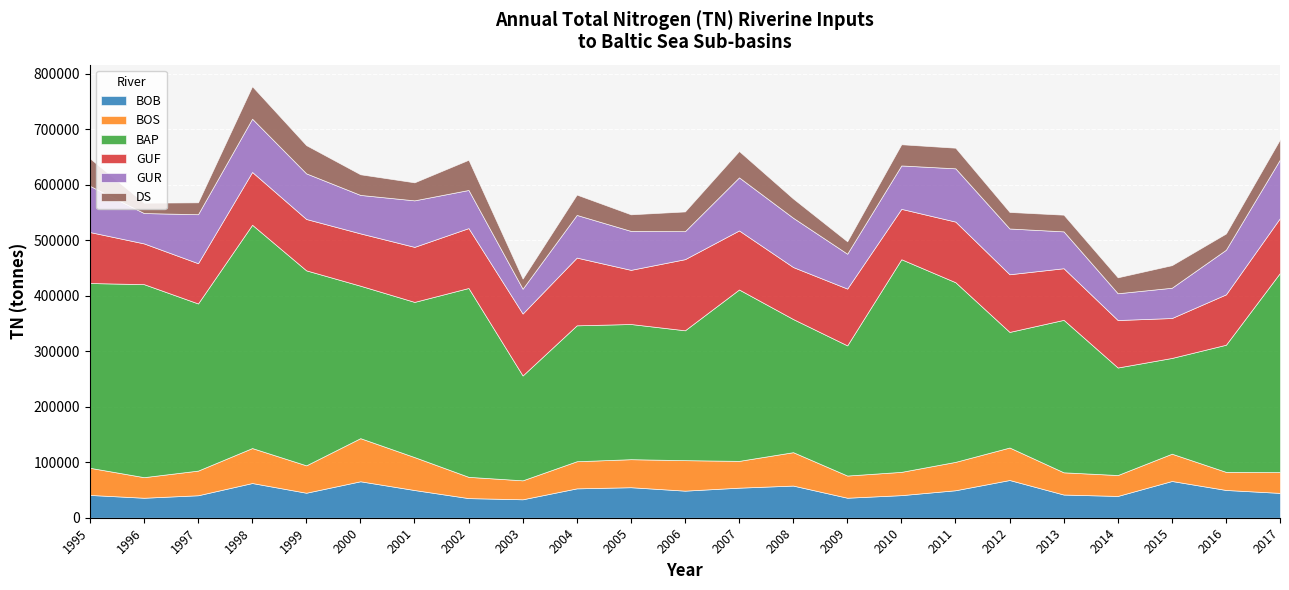

What is the value of the GUF point at the 20th from the left?

85578